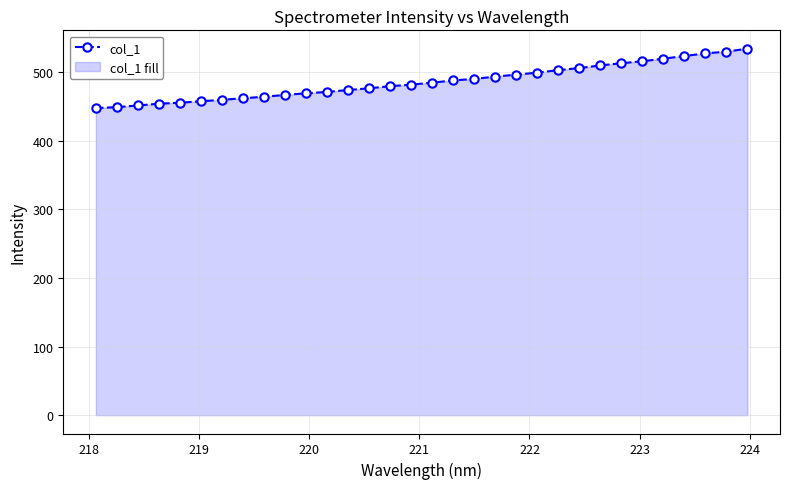

What is the maximum value shown in the chart?

534.5